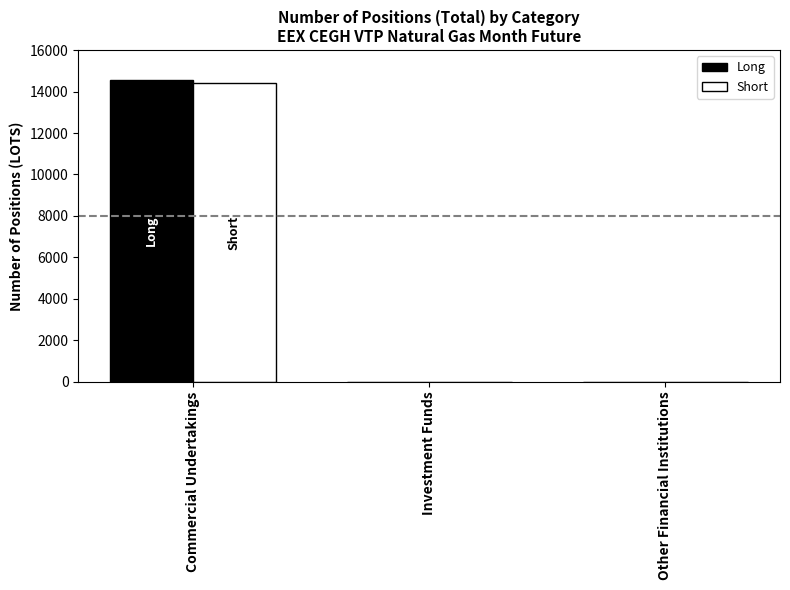

Are the bars horizontal?

No